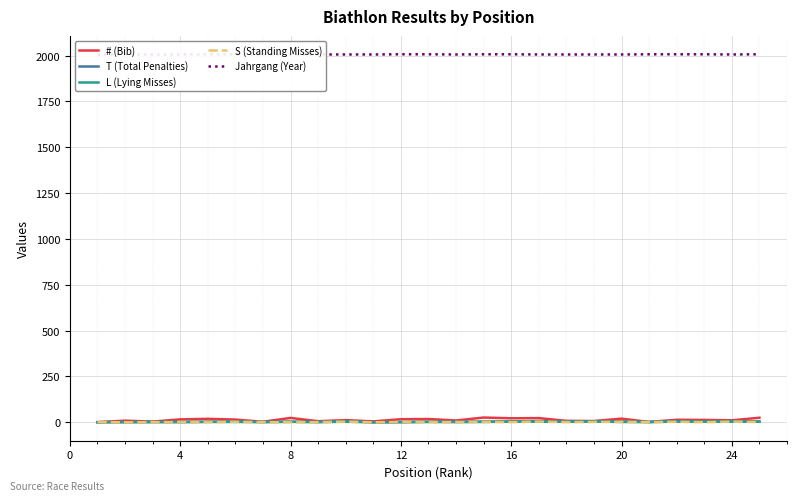

What is the maximum value for T (Total Penalties)?

7